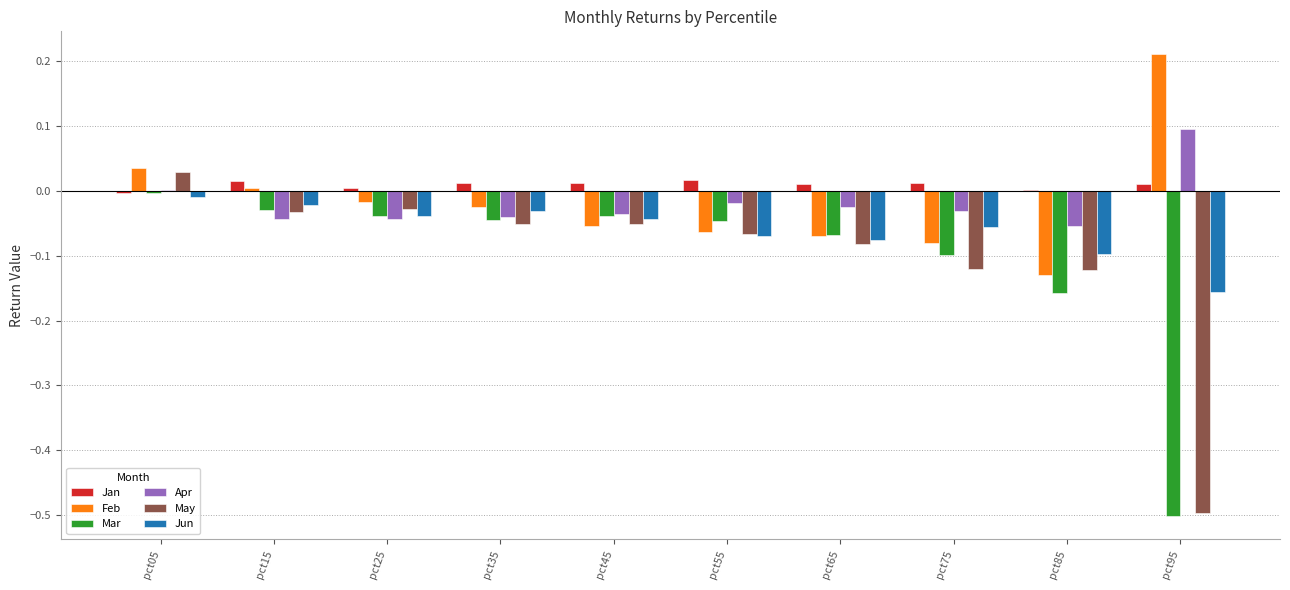

How many categories are shown in the chart?

10